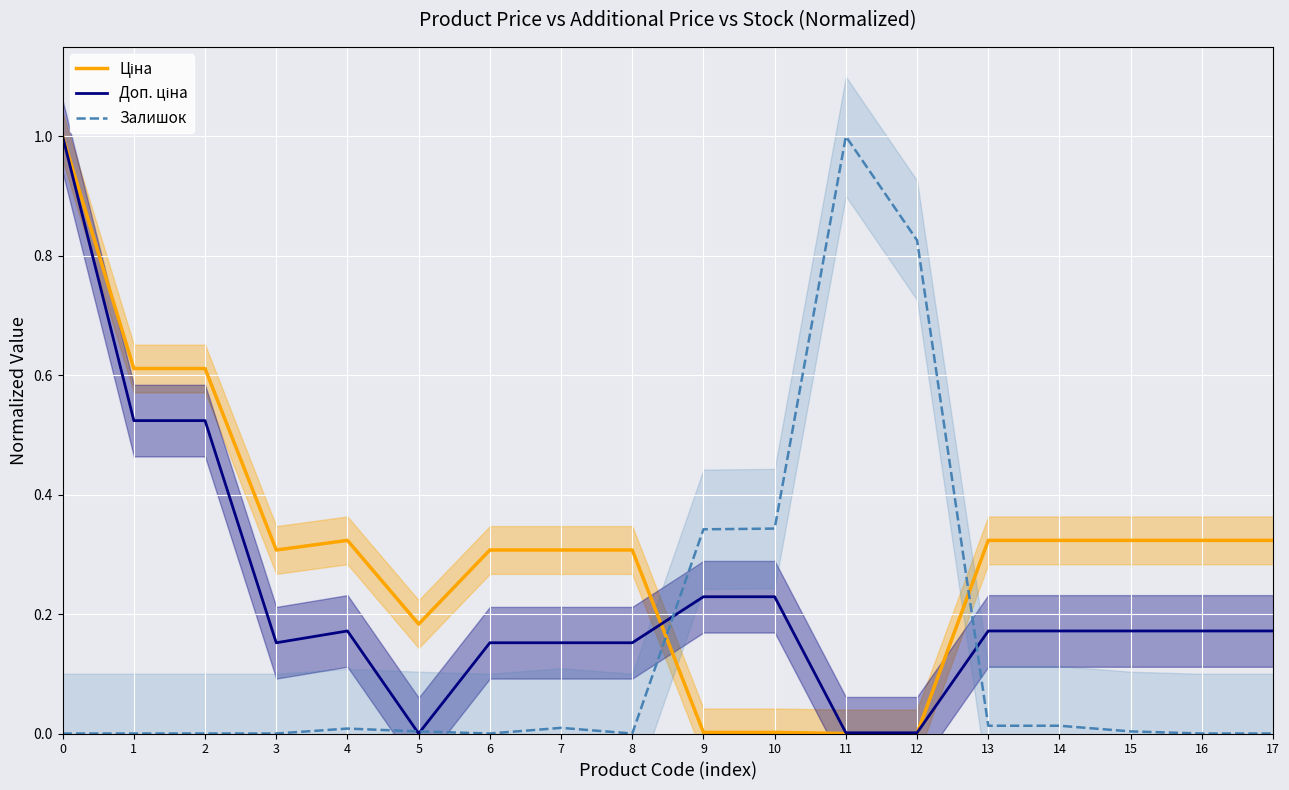

What is the sum of all Залишок values?

2.6